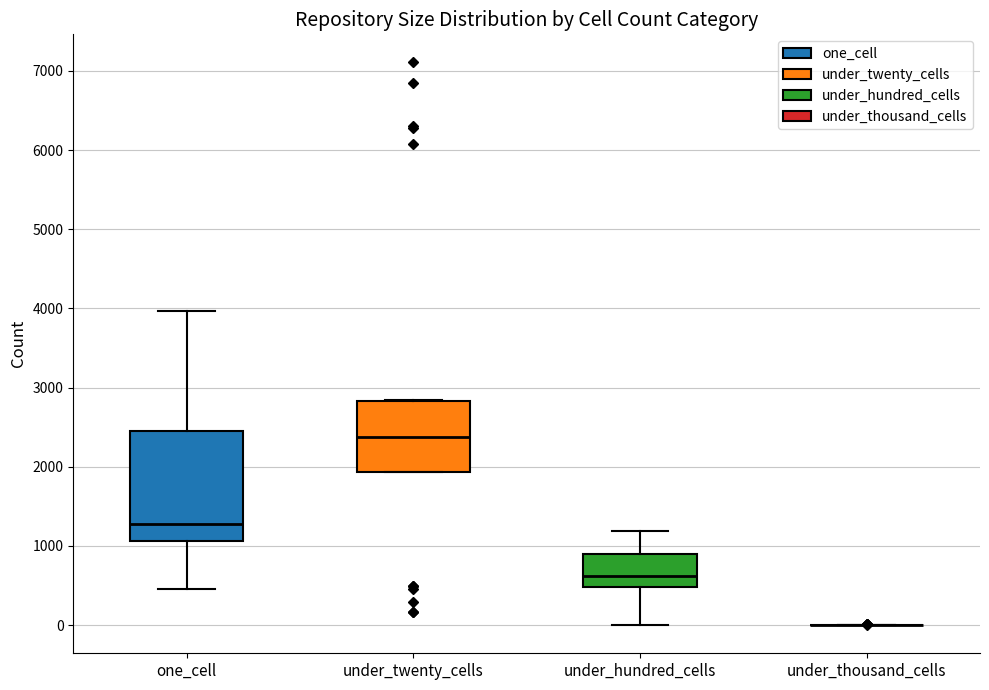

Comparing the boxes themselves (not the whiskers), which one is the tallest?

one_cell